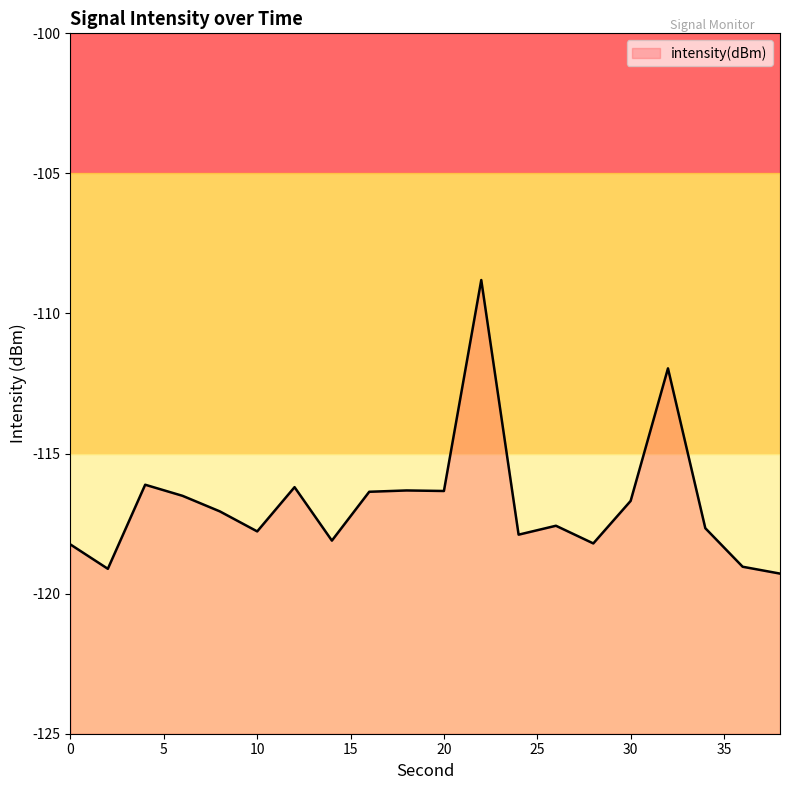

The value at 20 is -116.3. True or false?

True